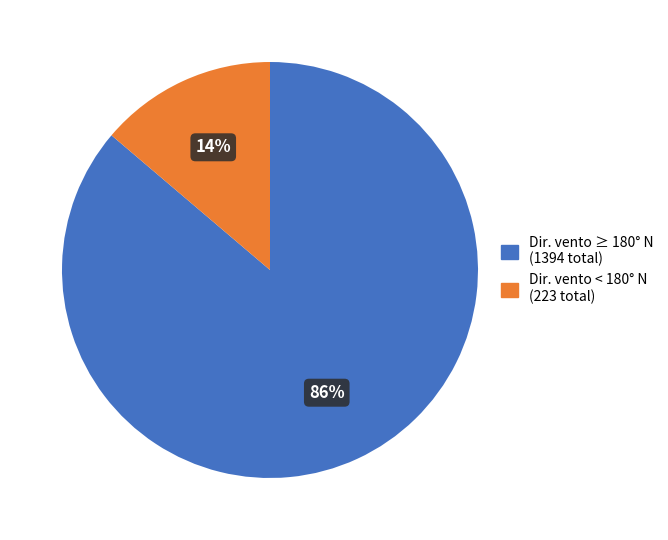

To the nearest percent, what is the average slice percentage?

50%